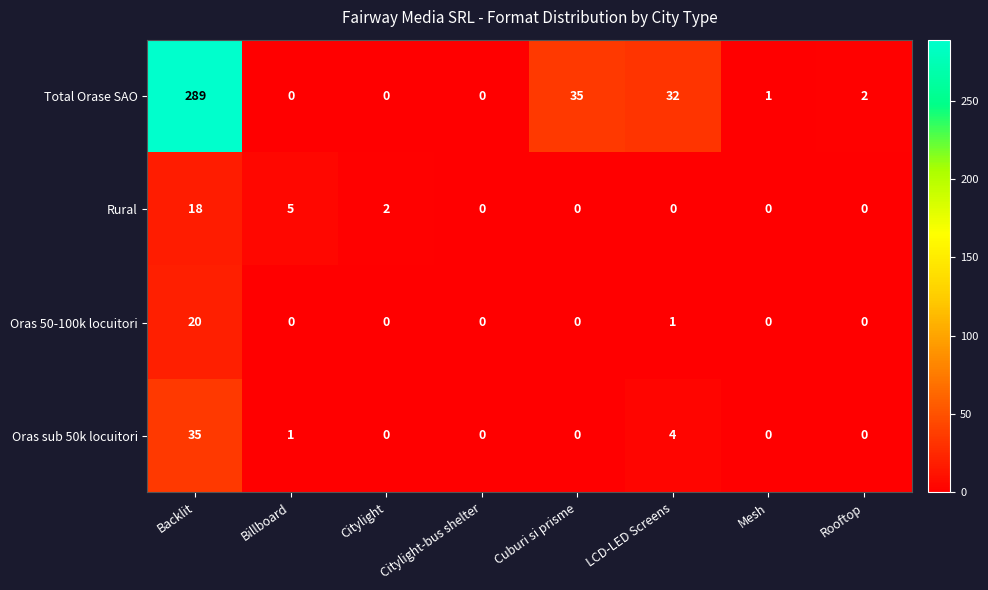

What is the sum of the Rural values at LCD-LED Screens and Backlit?

18